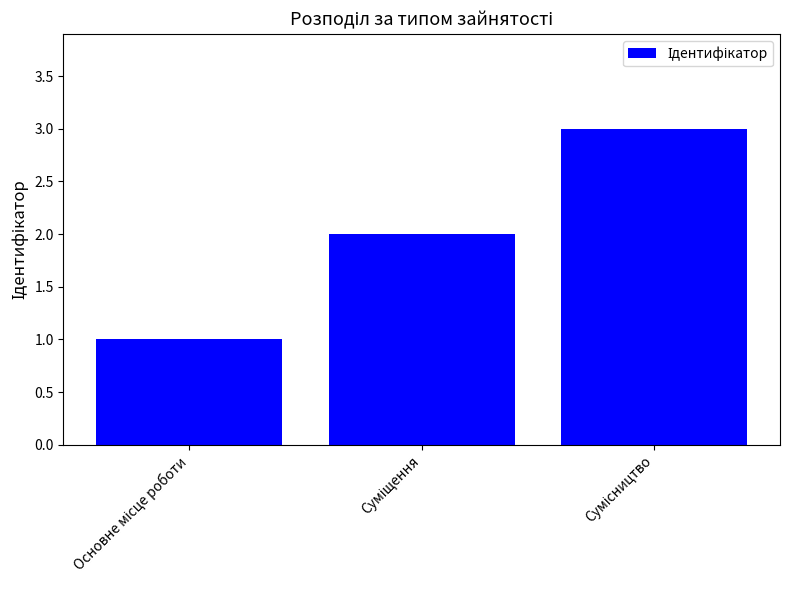

What is the sum of all values?

6